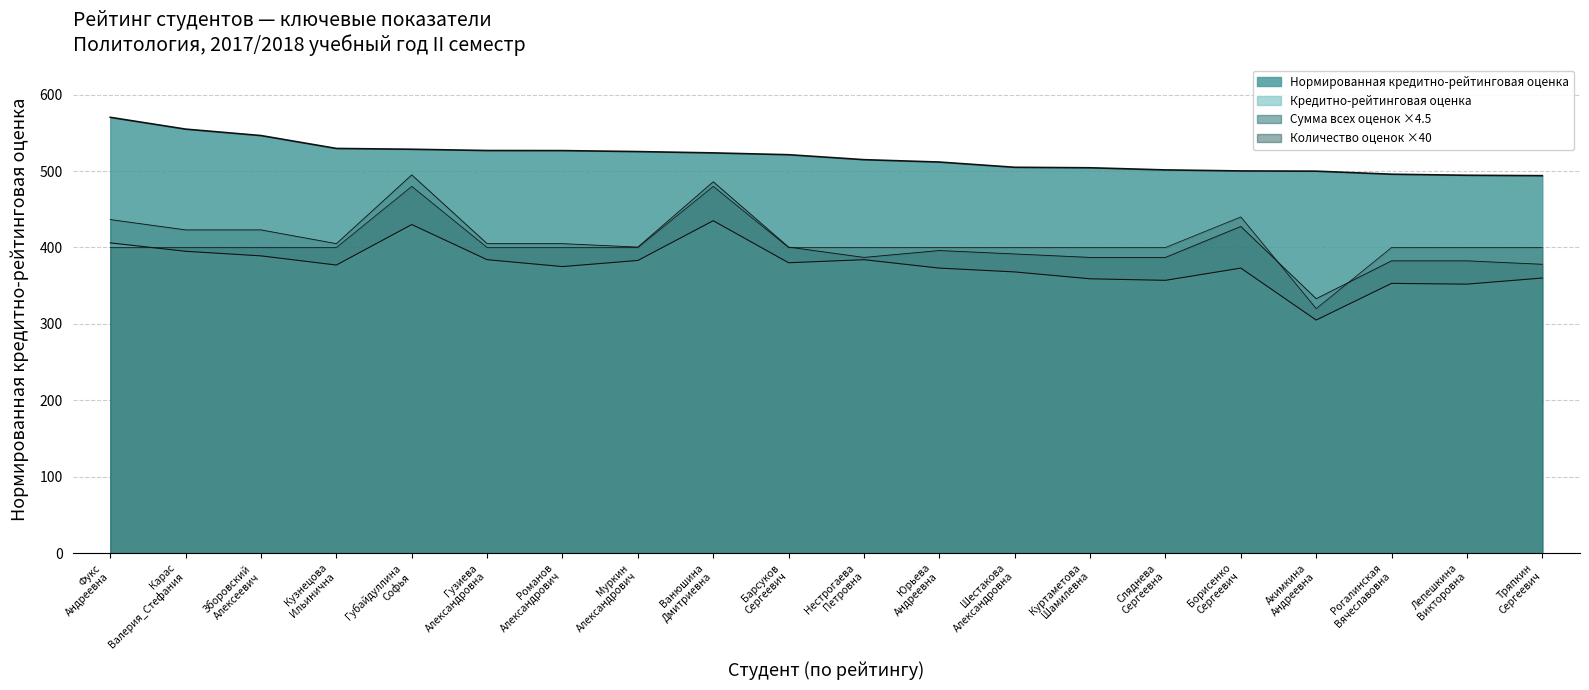

What is the label of the 19th point from the right?

Карас Валерия_Стефания